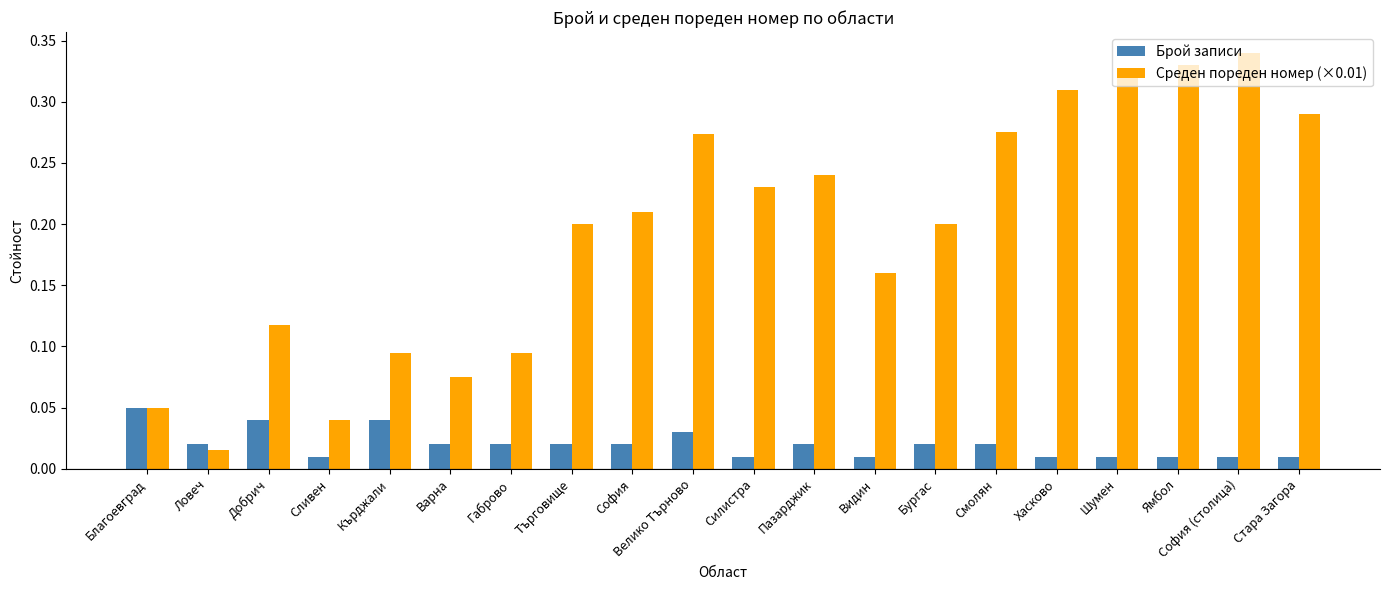

How many groups of bars are there?

20